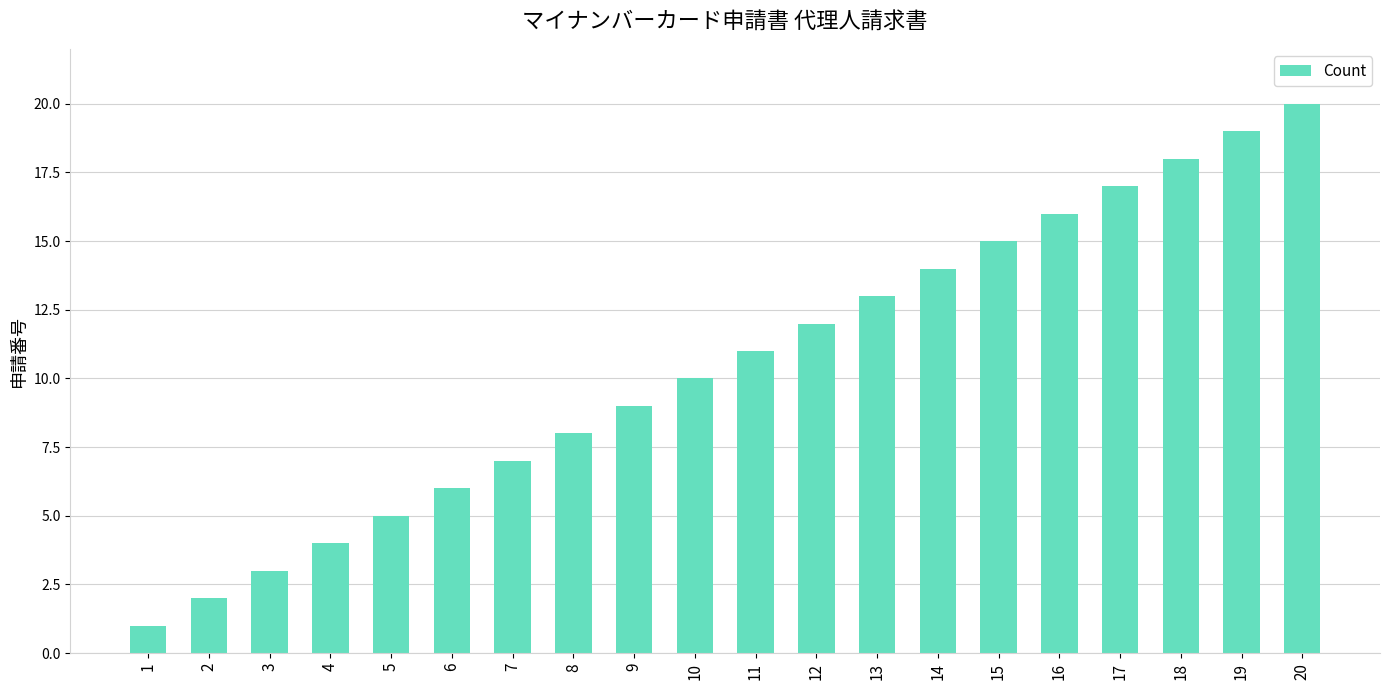

List the labels in order of value, largest first.

20, 19, 18, 17, 16, 15, 14, 13, 12, 11, 10, 9, 8, 7, 6, 5, 4, 3, 2, 1